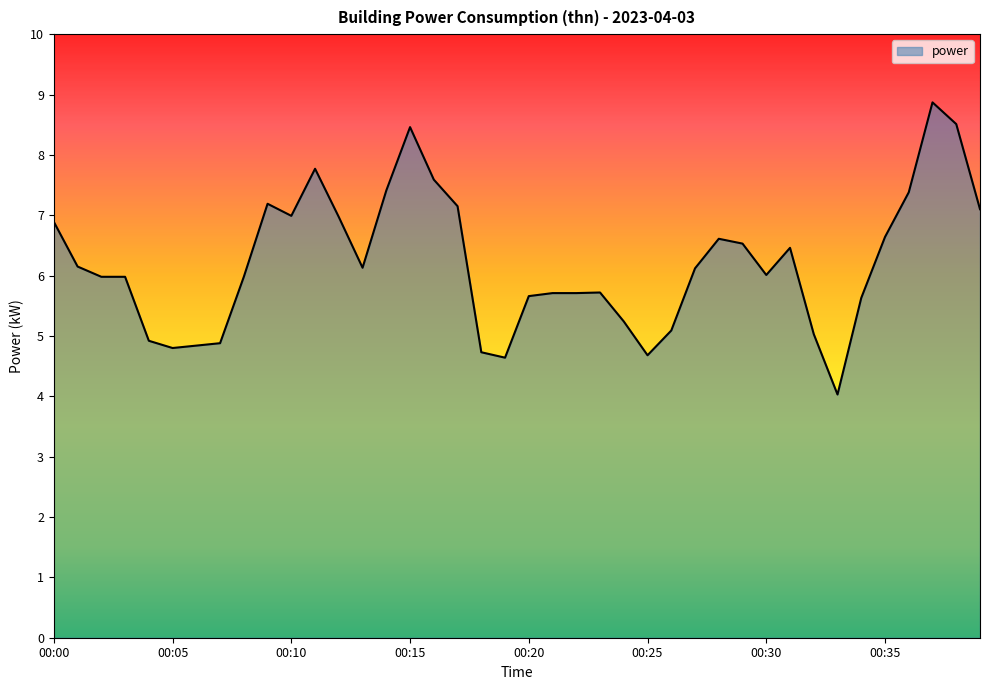

What is the maximum value shown in the chart?

8.9